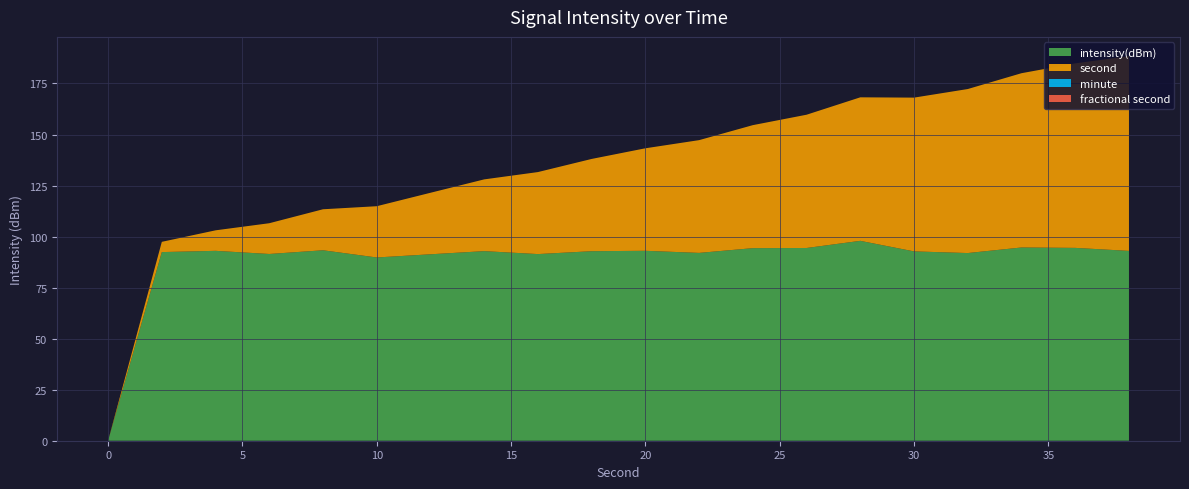

Reading left to right, list all the values displayed in this chart.

intensity(dBm): -213.7	-121.3	-120.7	-122.2	-120.4	-123.9	-122.4	-120.8	-122.3	-120.9	-120.7	-121.7	-119.4	-119.3	-115.8	-121.0	-121.8	-119.1	-119.3	-120.7
second: 0.0	2.0	4.0	6.0	8.0	10.0	12.0	14.0	16.0	18.0	20.0	22.0	24.0	26.0	28.0	30.0	32.0	34.0	36.0	38.0
minute: 0.0	0.0	0.0	0.0	0.0	0.0	0.0	0.0	0.0	0.0	0.0	0.0	0.0	0.0	0.0	0.0	0.0	0.0	0.0	0.0
fractional second: 0.0	0.0	0.0	0.0	0.0	0.0	0.0	0.0	0.0	0.0	0.0	0.0	0.0	0.0	0.0	0.0	0.0	0.0	0.0	0.0